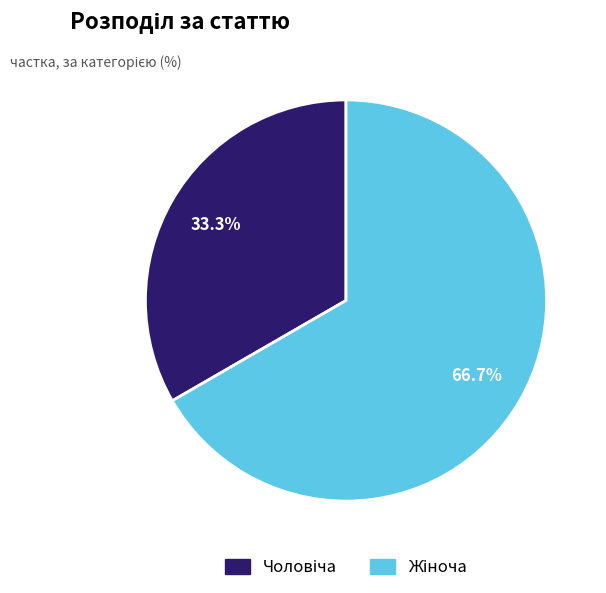

Count the number of slices in the pie.

2